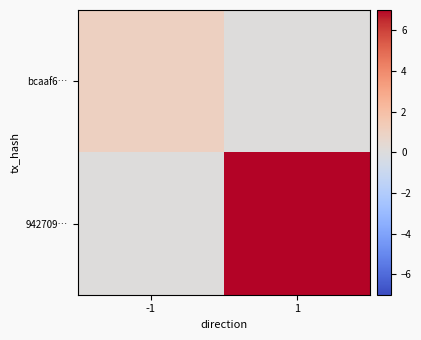

Rank the series at -1 from highest to lowest value.

bcaaf6…, 942709…